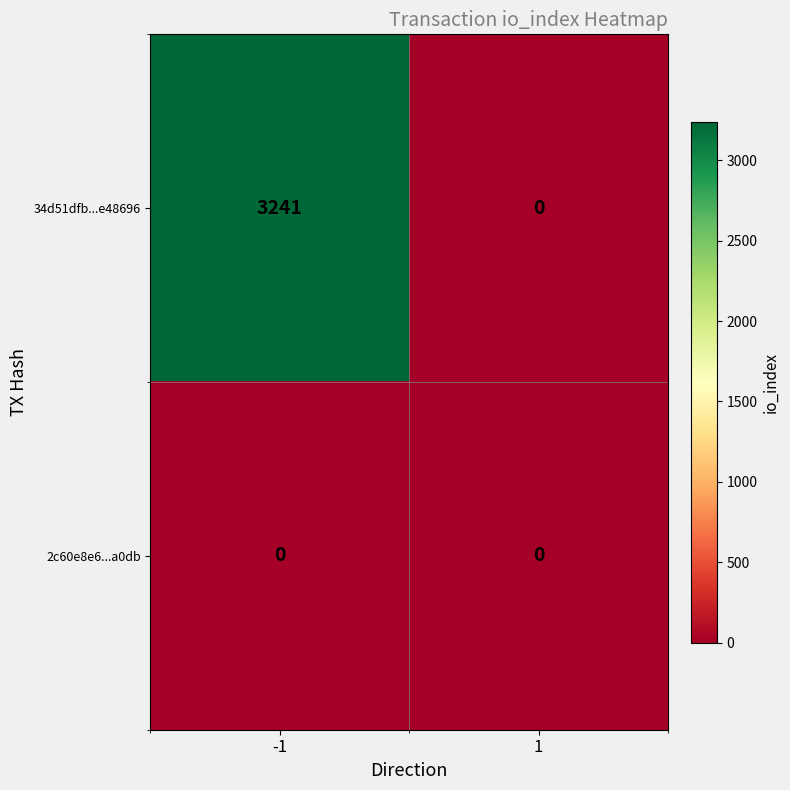

What is the total value across all series at -1?

3241